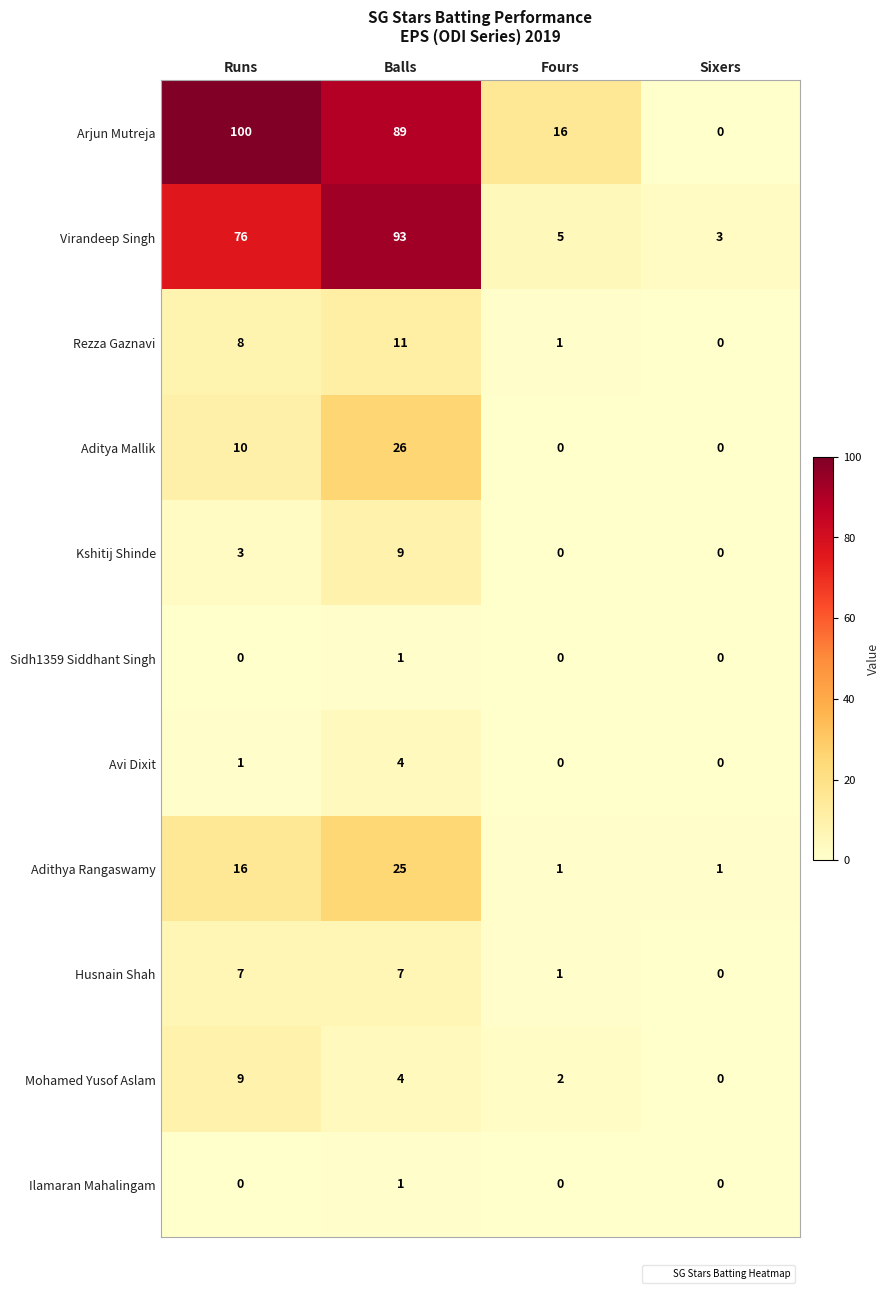

What is the maximum value for Rezza Gaznavi?

11